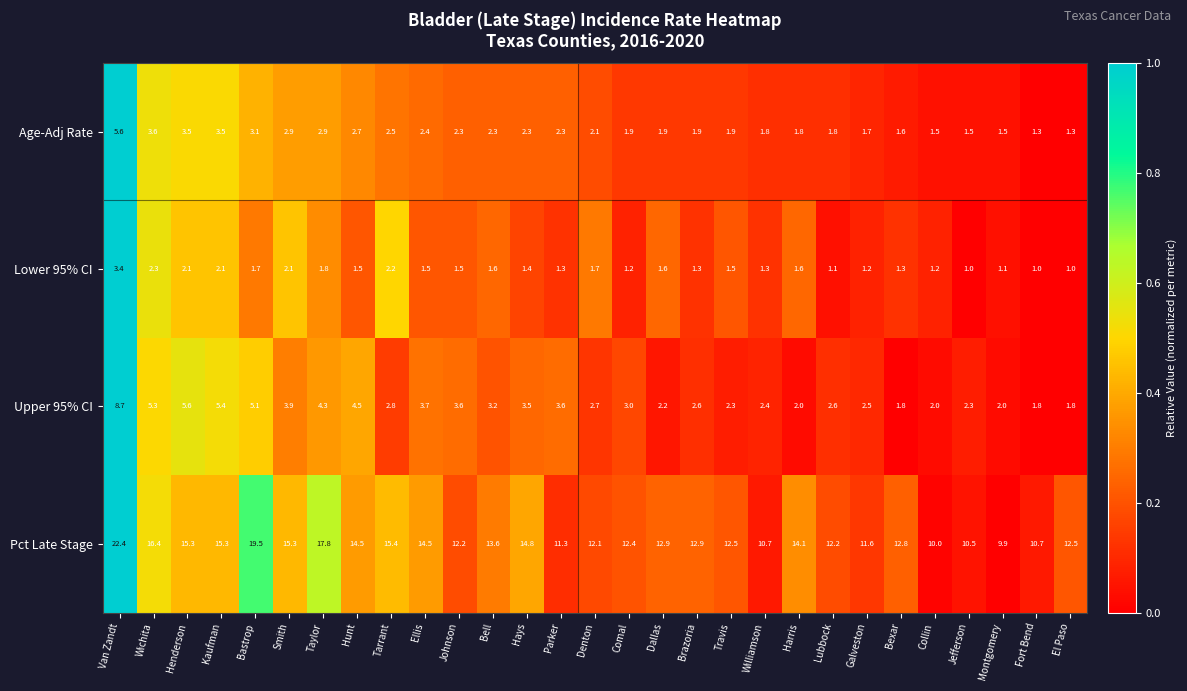

True or false: Lower 95% CI has a value of 1.5 at Hunt.

True